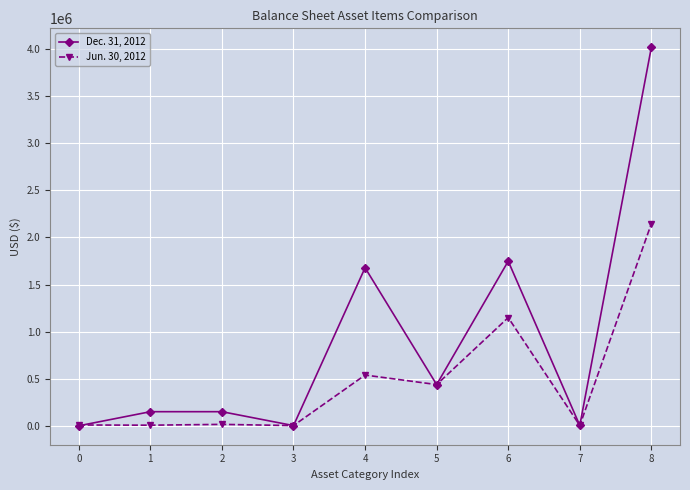

What is the lowest value of the Dec. 31, 2012 series?

48